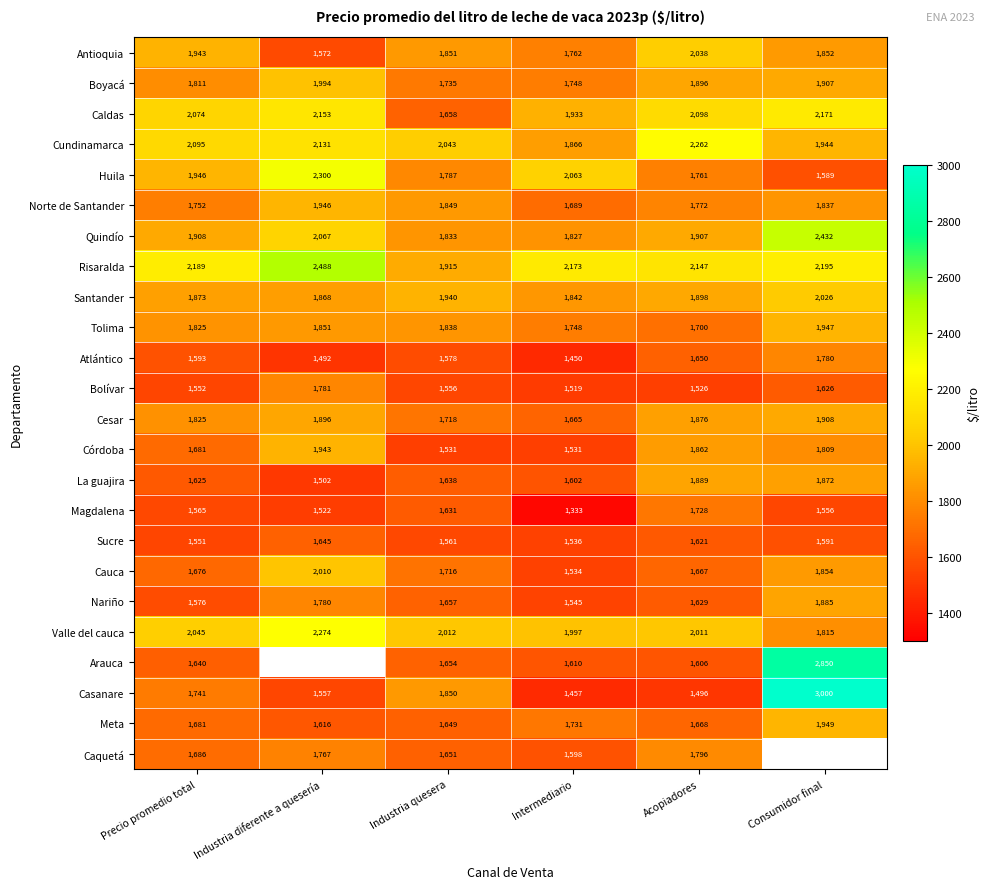

Count the number of data series in this chart.

24